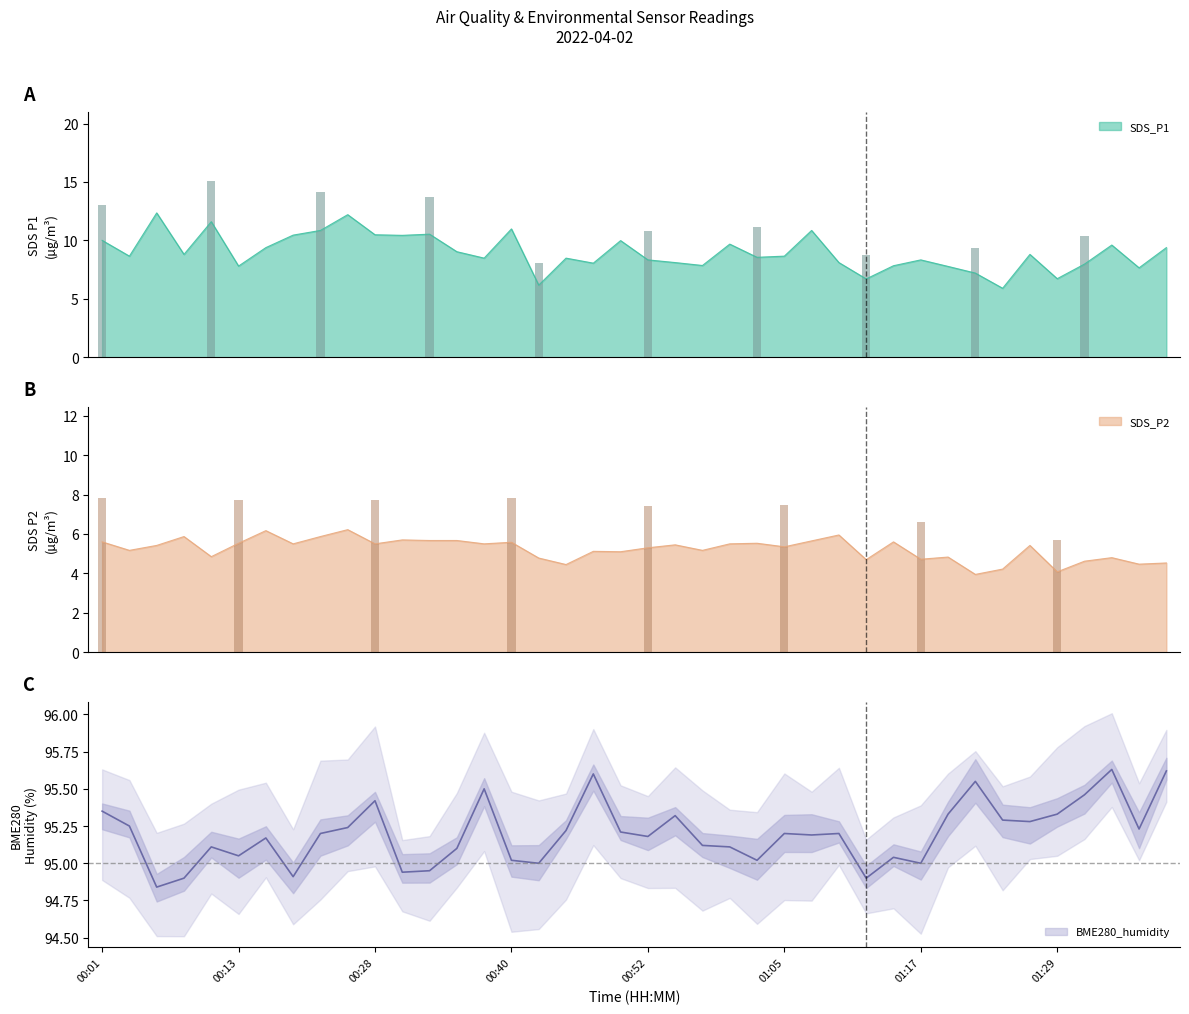

At which label is BME280_humidity closest to 95?

00:43